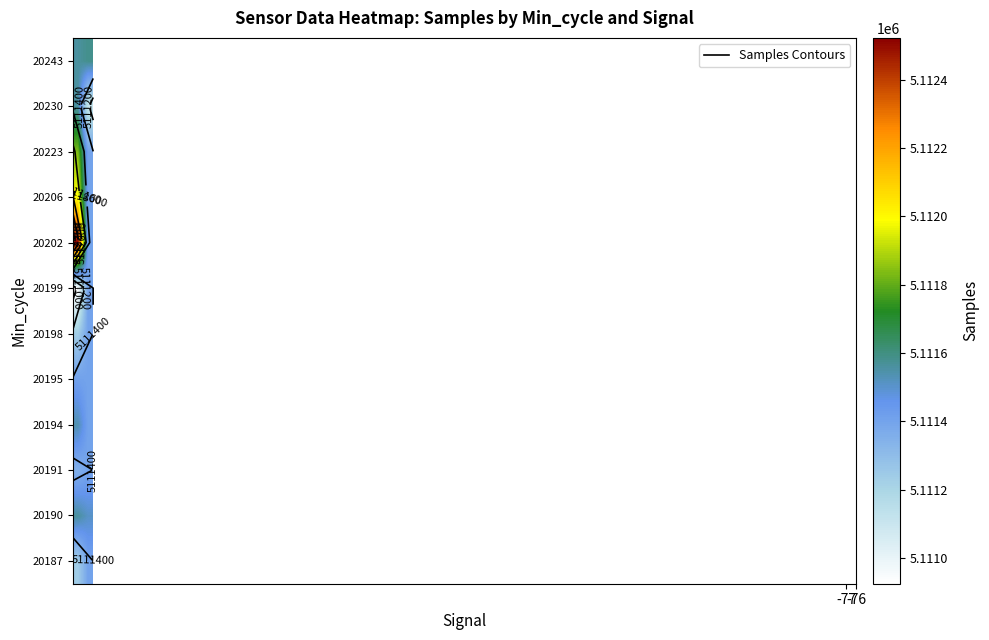

What is the difference between the highest and lowest values at -76?

476.0